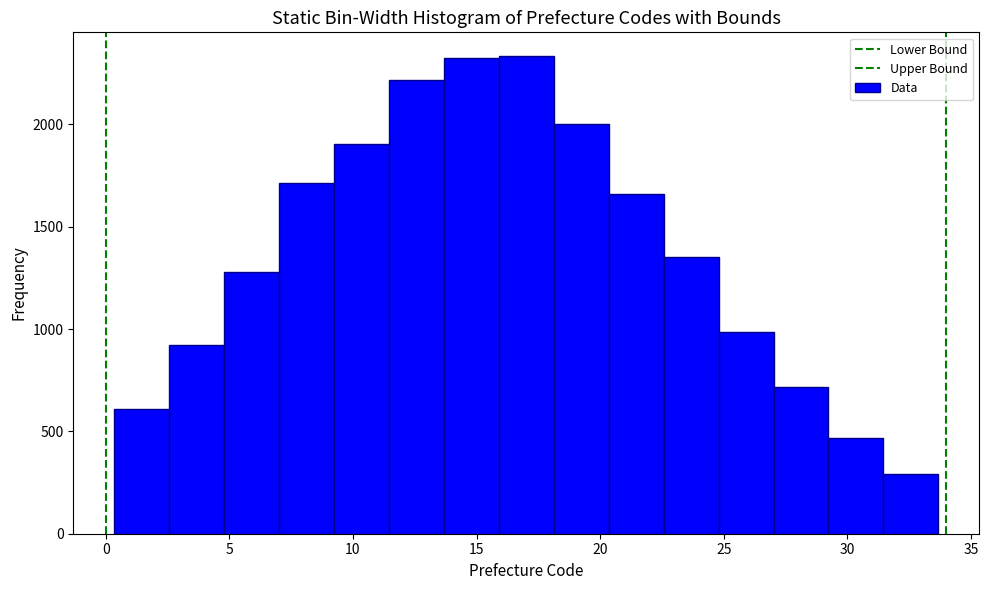

How tall is the bar that spans 13.5 to 16.0 on the x-axis? Neither the bar edges nor the heights are printed on the chart, so give them approximately, as read against the axes.

2300